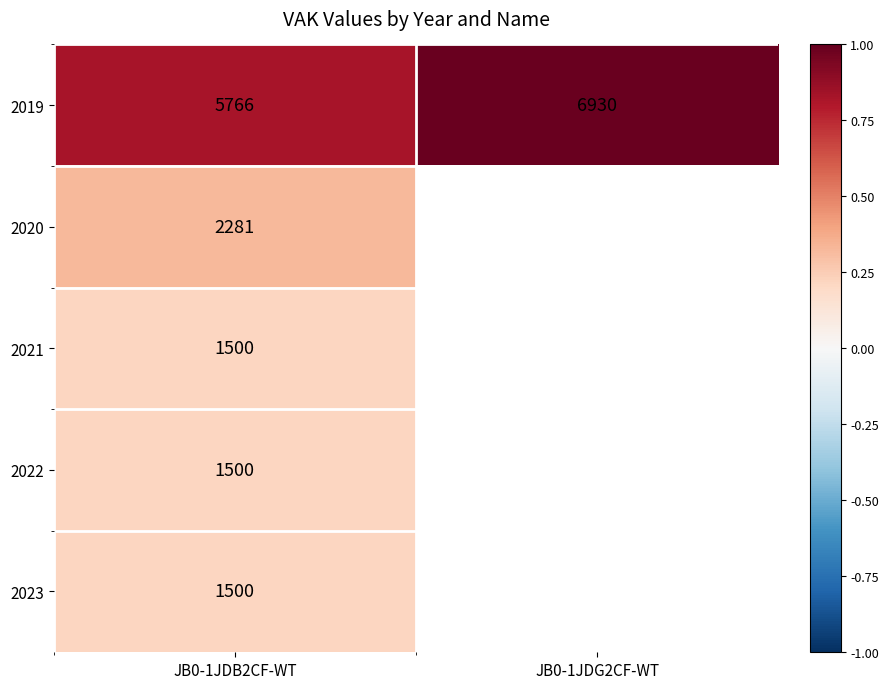

How many positive values does the 2021 series have?

1